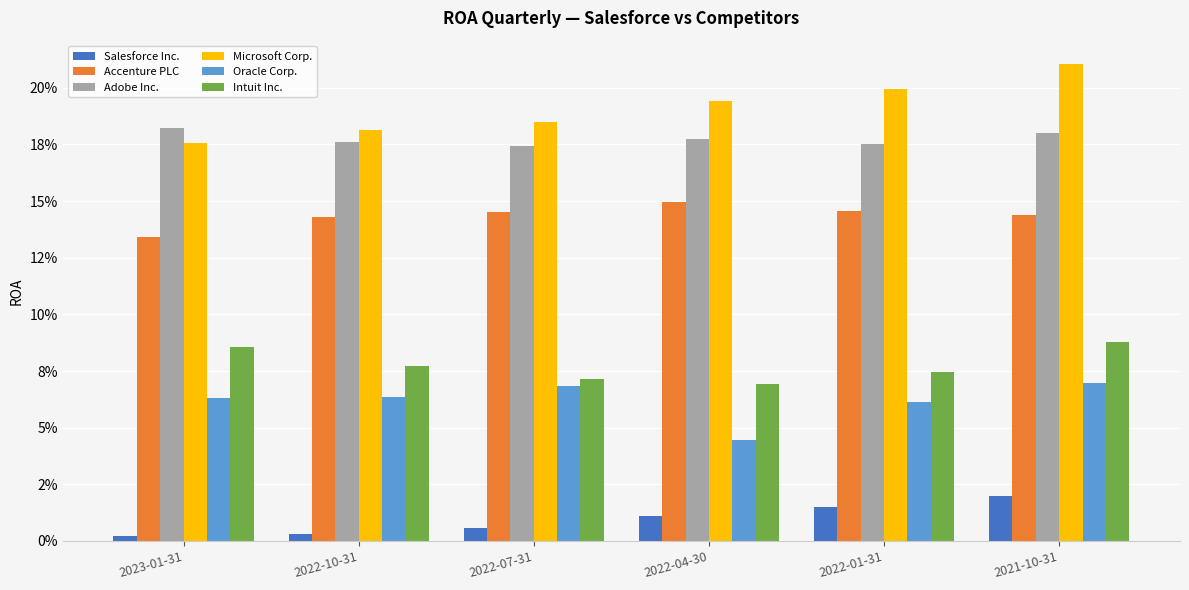

What position from the left is 2023-01-31?

1